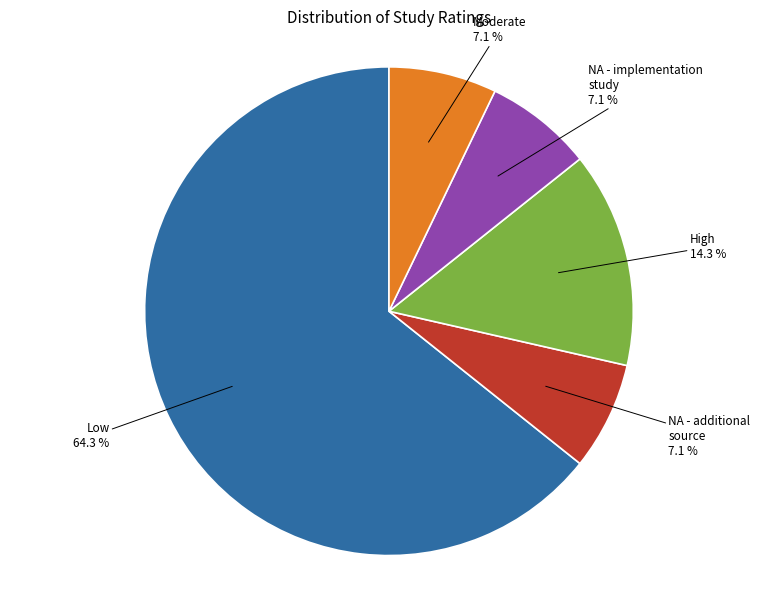

Is there a majority slice in this chart?

Yes